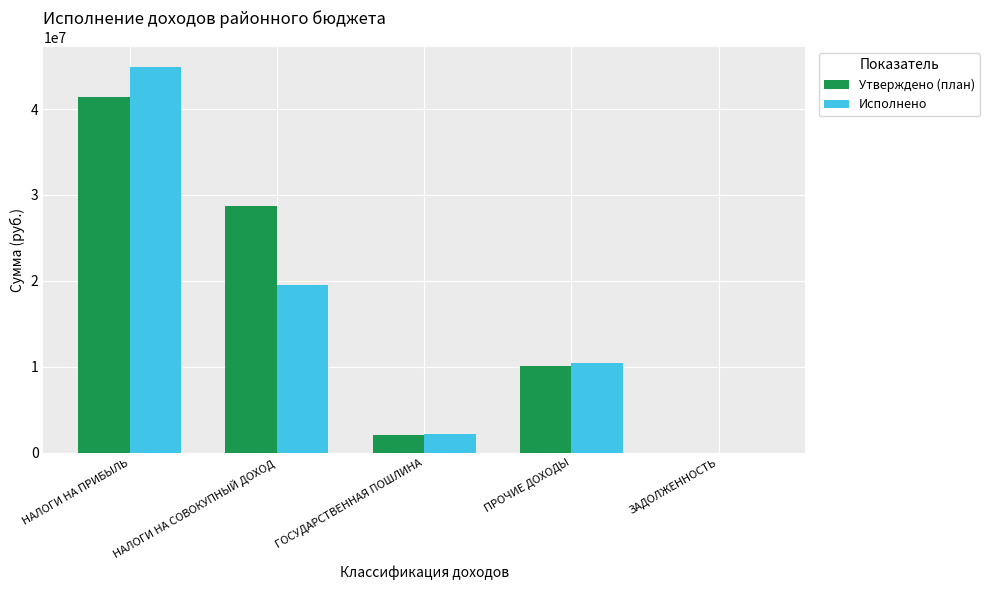

What is the sum of all Утверждено (план) values?

82380089.0